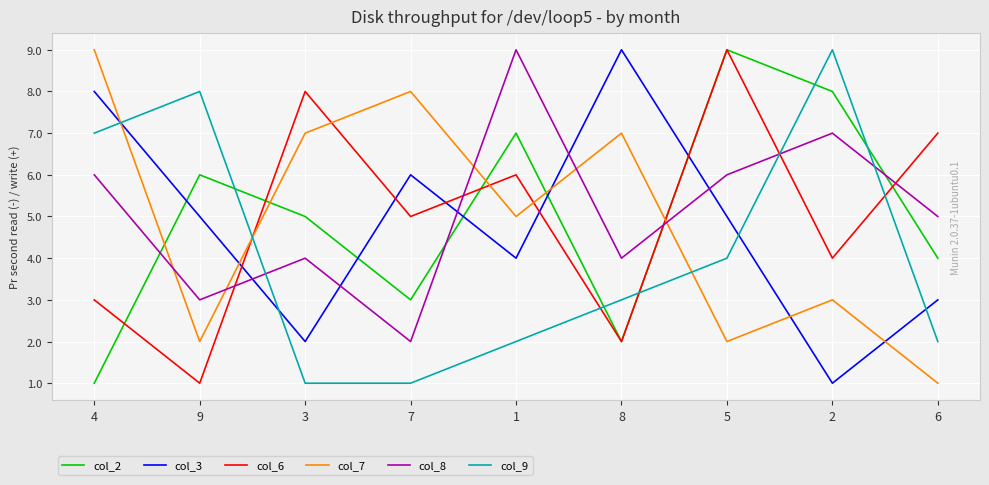

The value of col_9 at 2 is 15. True or false?

False